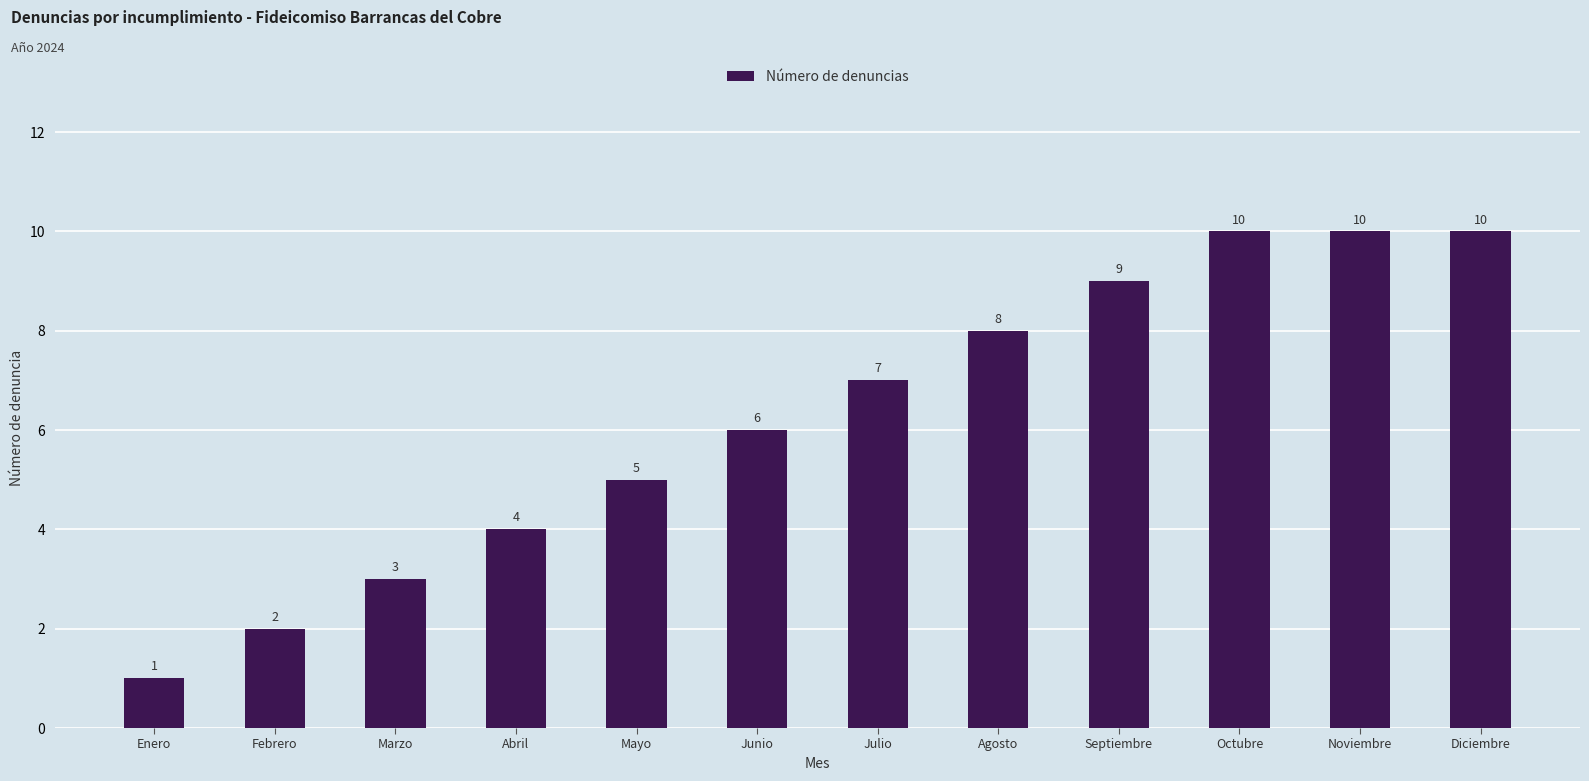

What is the smallest value displayed?

1